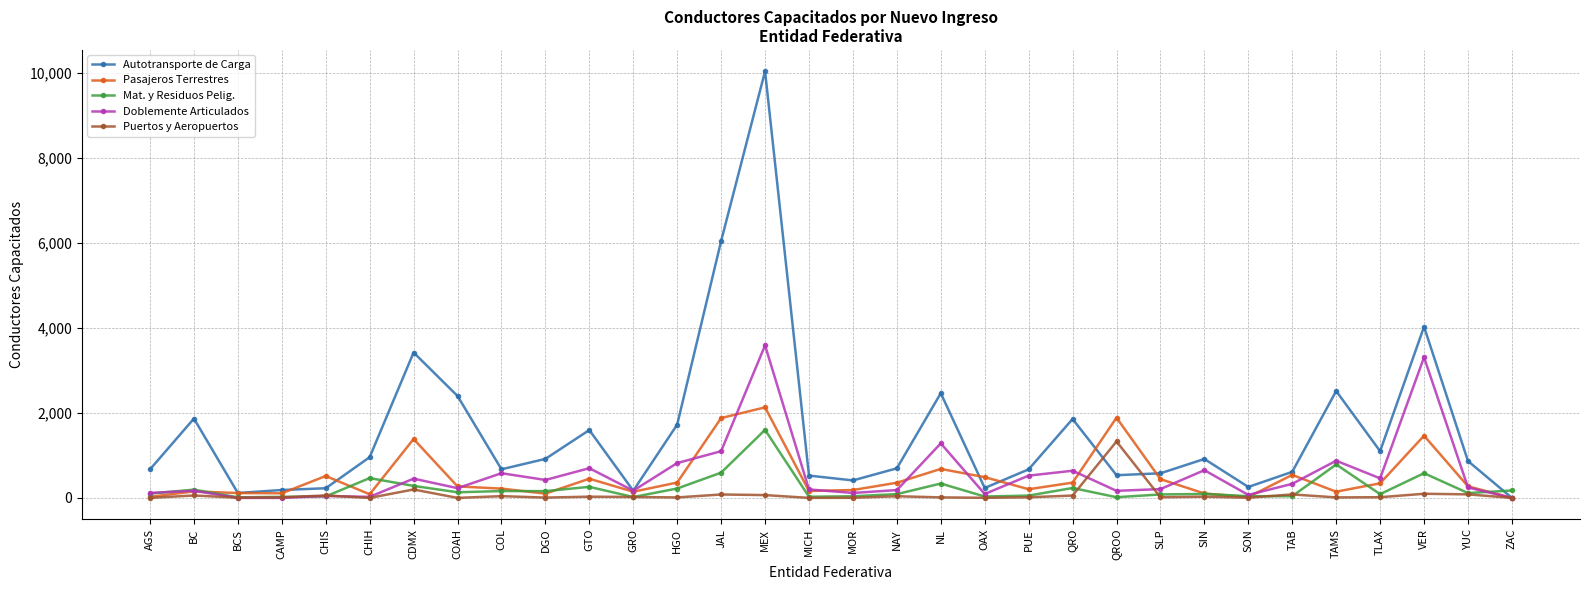

True or false: Autotransporte de Carga has a value of 227 at CHIS.

True